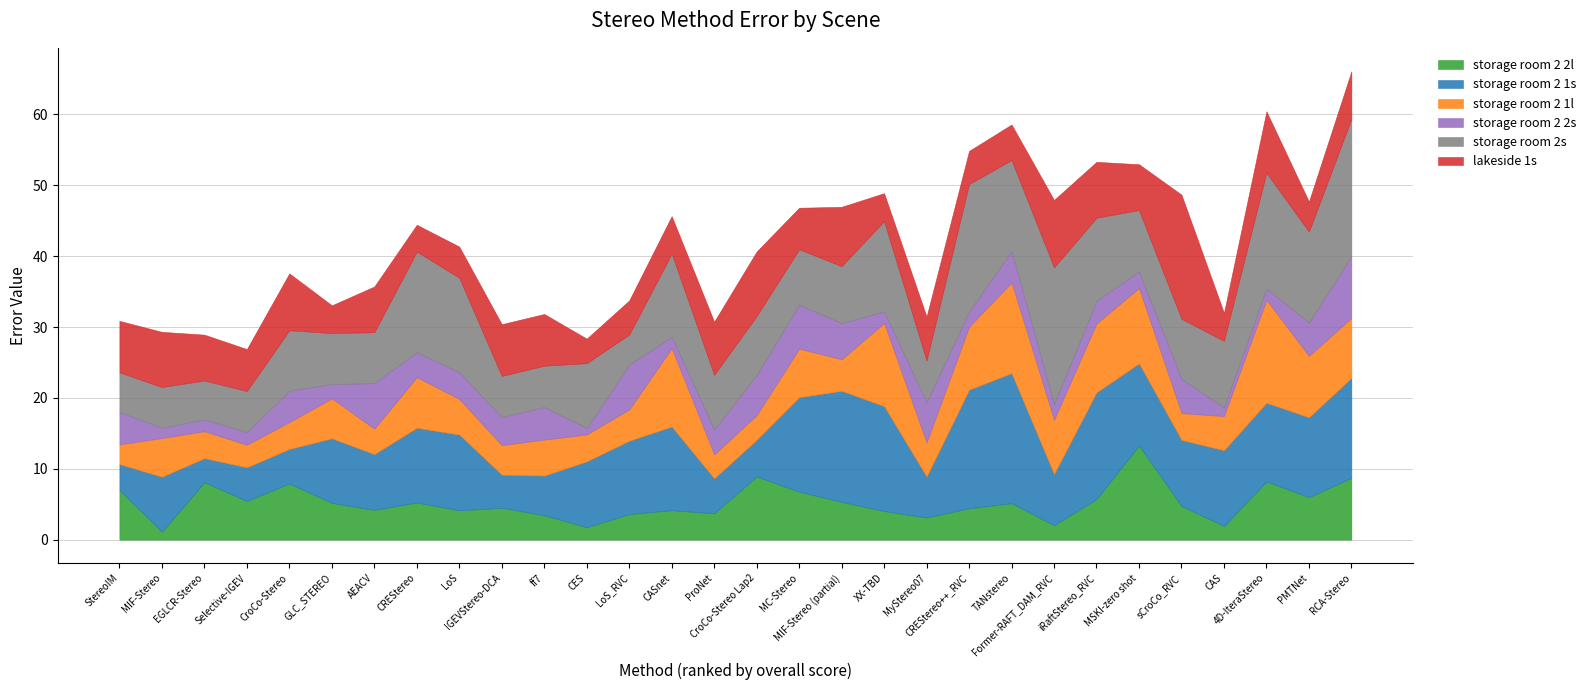

Where is storage room 2 2l nearest to the value 7?

StereoIM